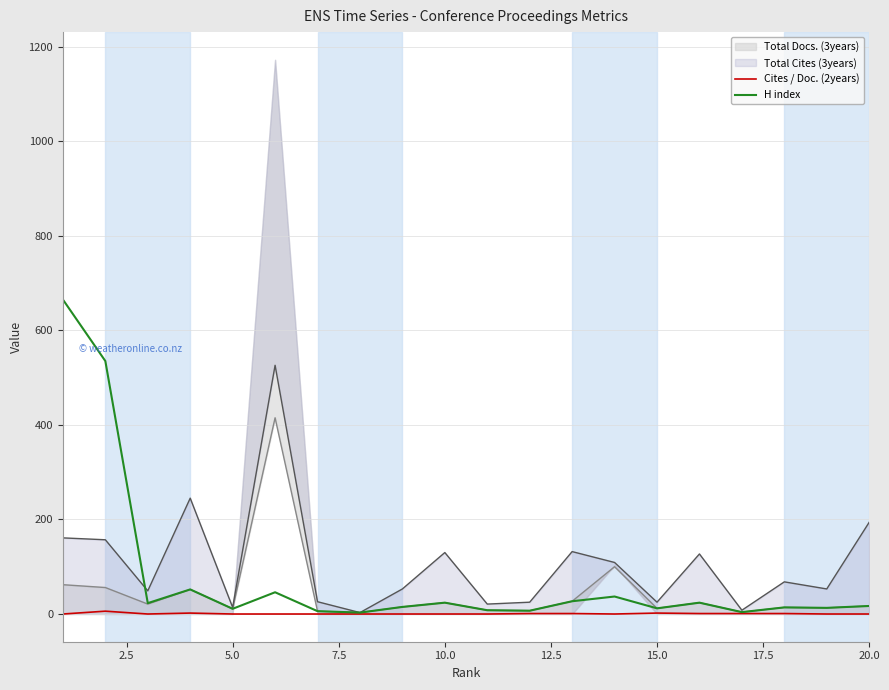

Count the number of data series in this chart.

2